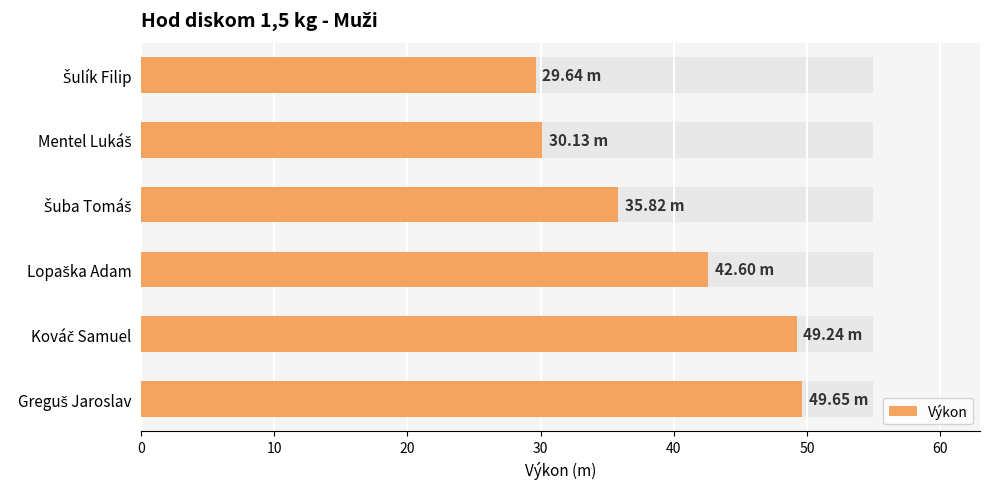

How many data points does each series have?

6